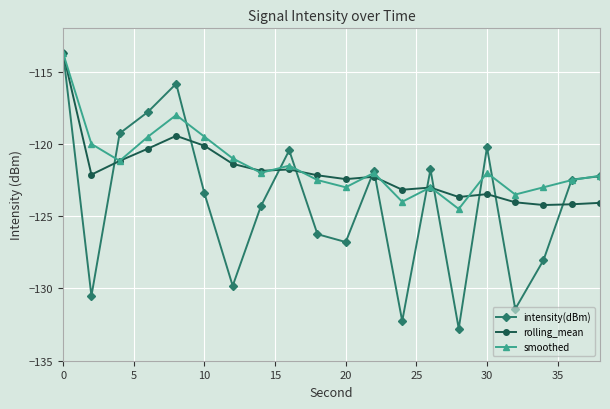

True or false: rolling_mean has more than 2 points higher than both neighbors.

True